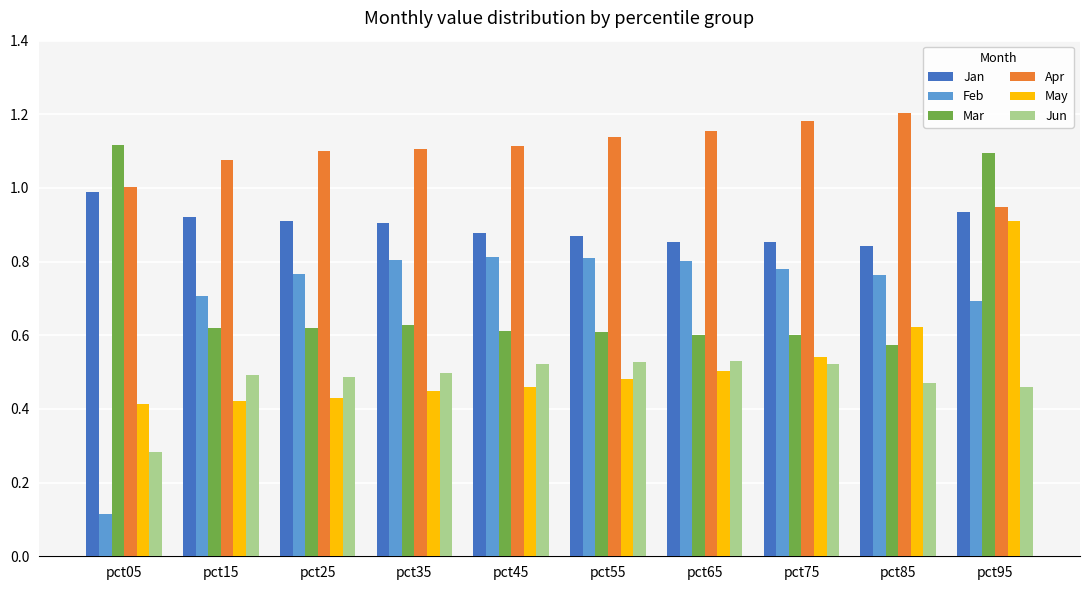

How many series are shown in this chart?

6